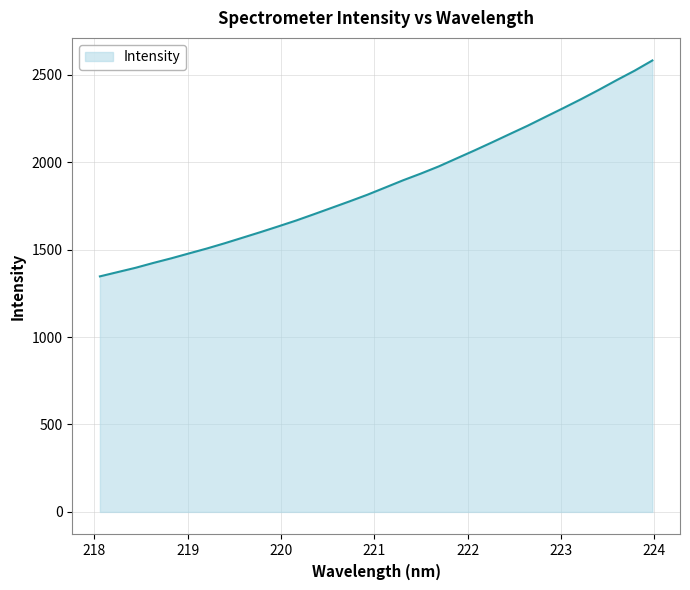

What is the difference between the maximum and minimum values?

1234.9